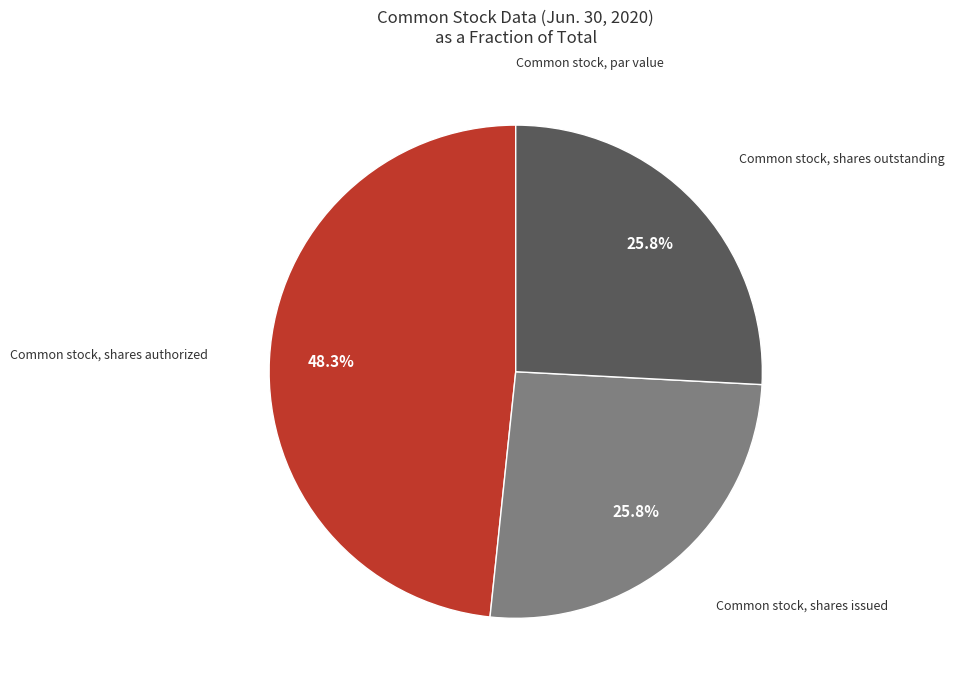

Does any single category account for the majority?

No